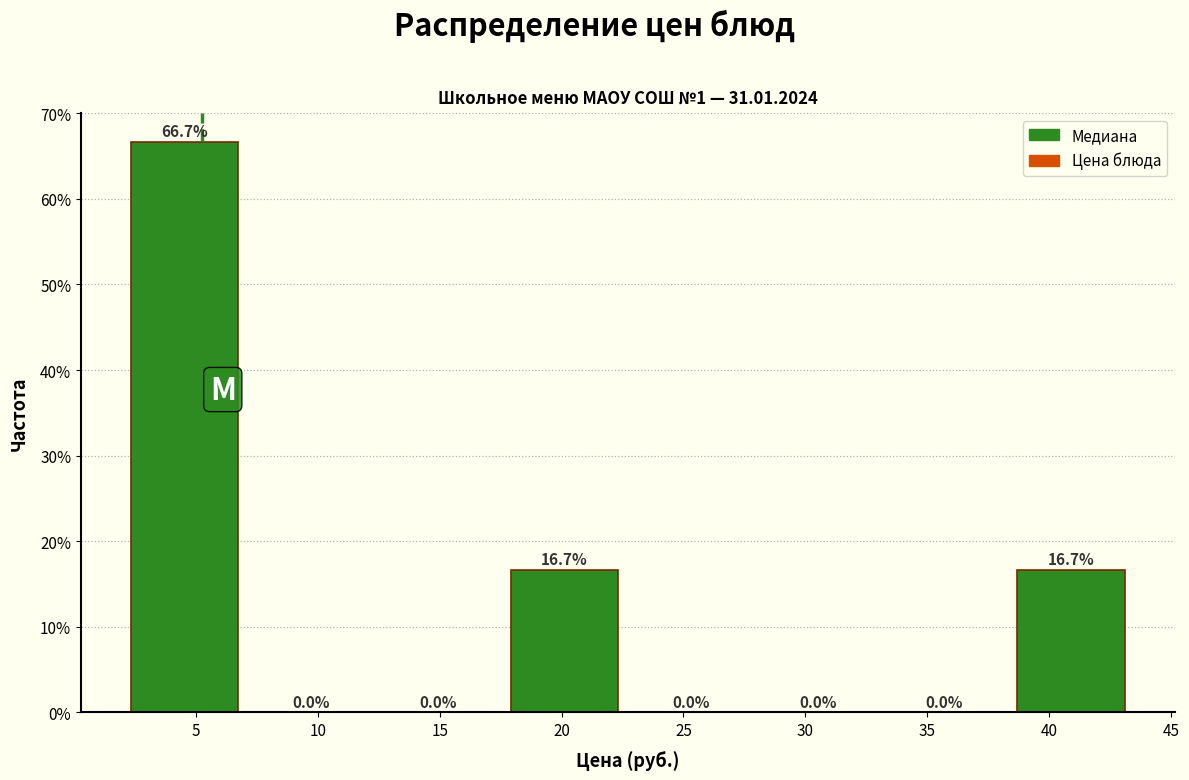

Reading left to right, list every bar in this chart as the range it spans on the x-axis followed by its height. The bar edges are not printed on the chart, so give them approximately, as read against the axis.

2.5 to 7.5: 66.7
7.5 to 12.5: 0.0
12.5 to 18.0: 0.0
18.0 to 23.0: 16.7
23.0 to 28.5: 0.0
28.5 to 33.5: 0.0
33.5 to 38.5: 0.0
38.5 to 44.0: 16.7